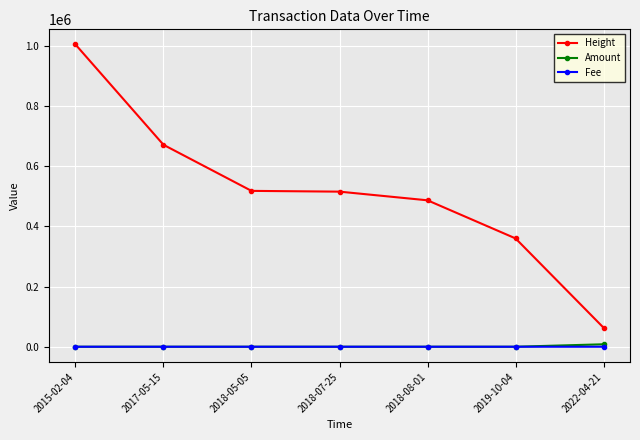

How many Height values are between 360318 and 671802?

5